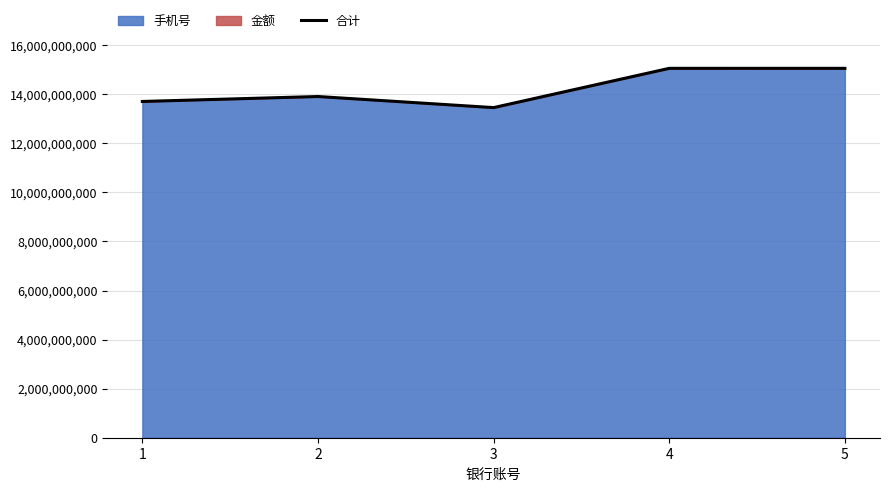

How many data points are less than 13906742052?

2